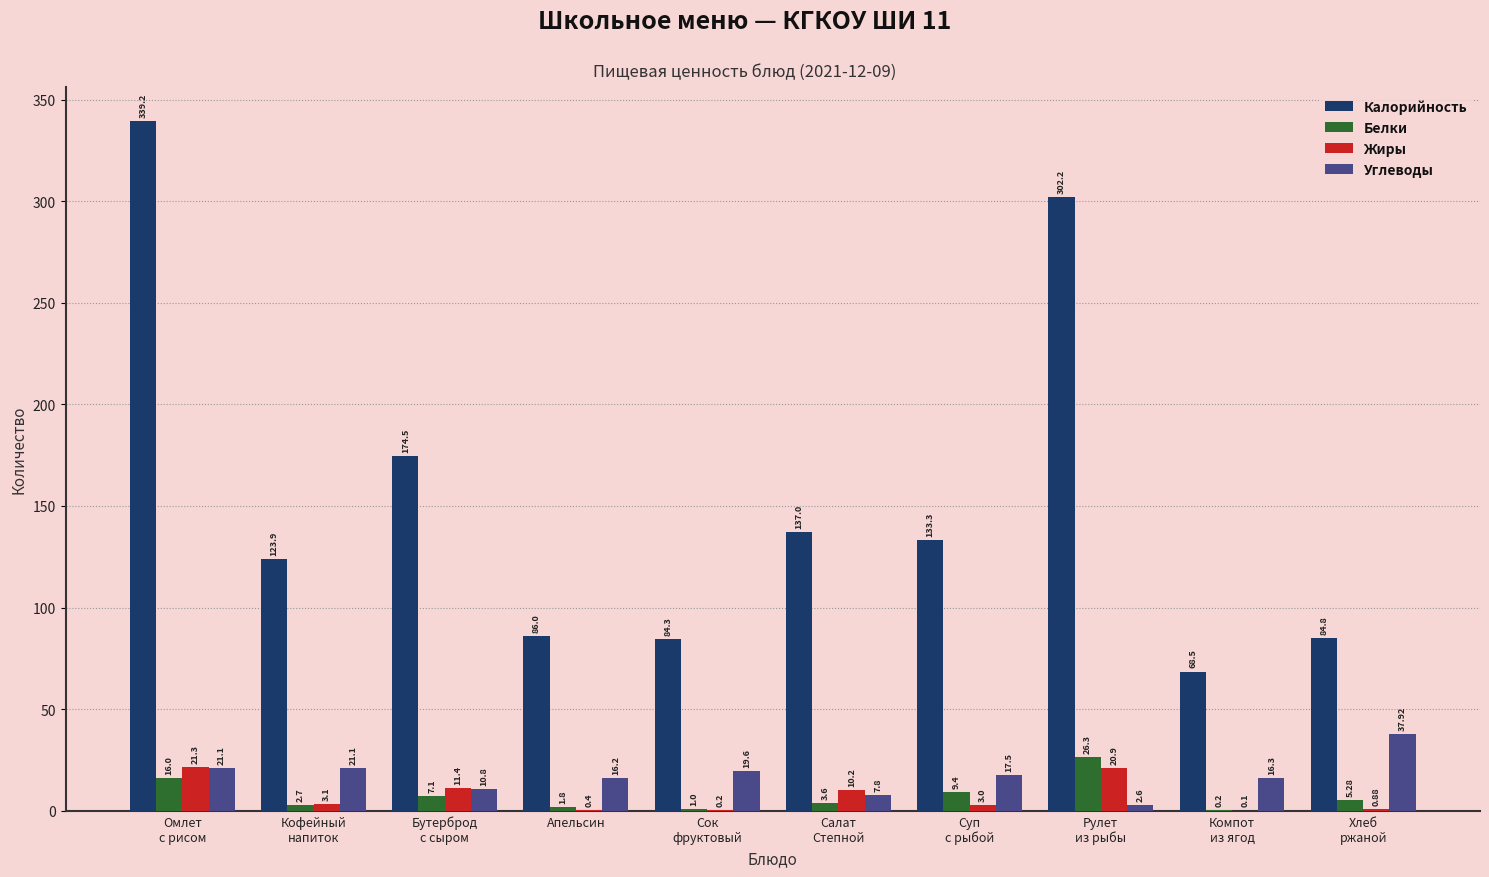

What are all the series names shown in the legend?

Калорийность, Белки, Жиры, Углеводы